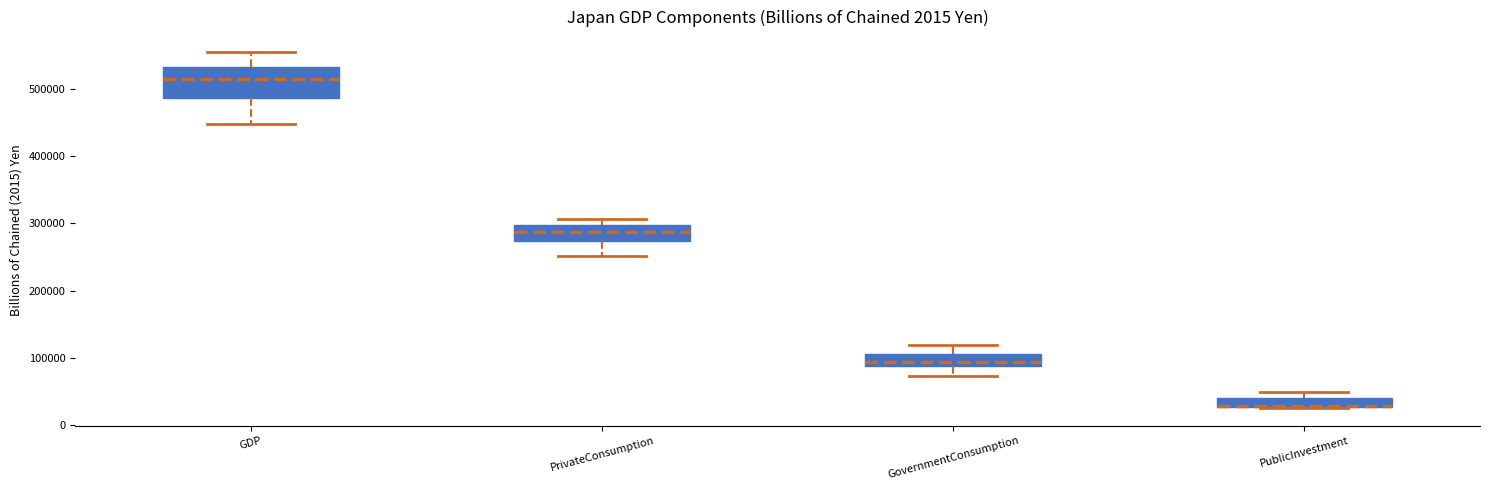

Where is the upper edge of the box for PublicInvestment on the y-axis? The values are not printed on the chart, so give them approximately, as read against the axis.

40000